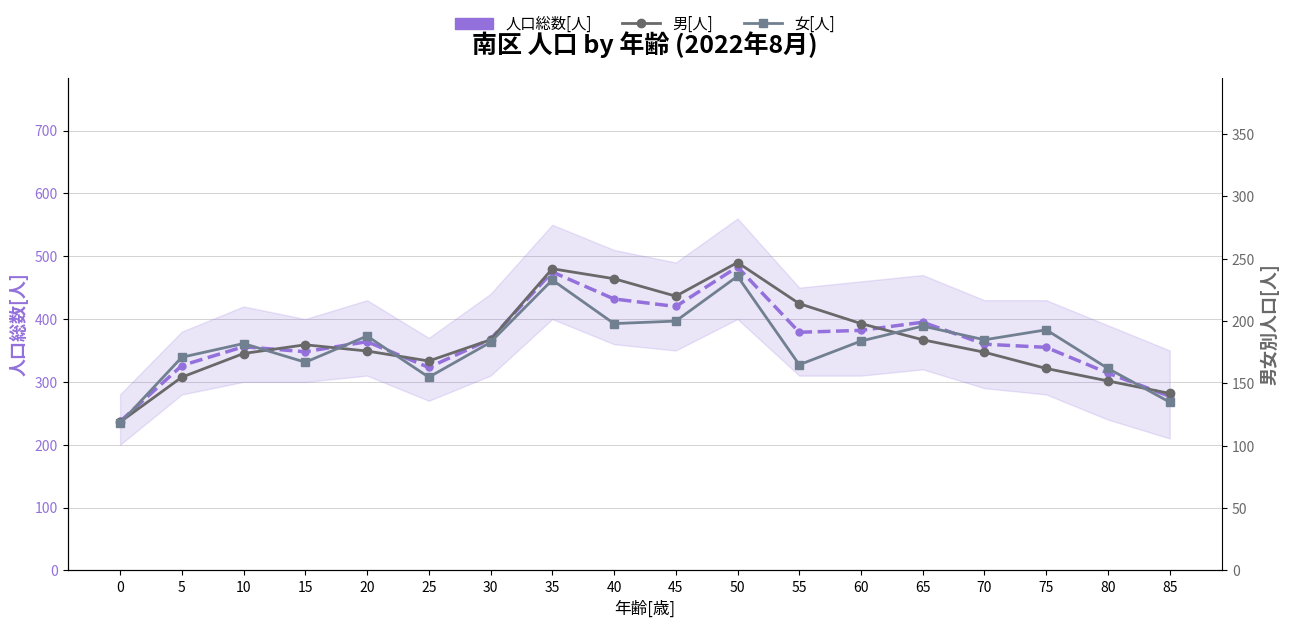

True or false: 人口総数[人] and 女[人] cross at least once.

False